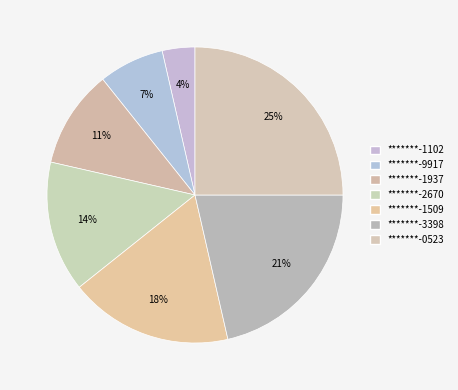

Combined, do *******-1937 and *******-3398 account for over 50%?

No